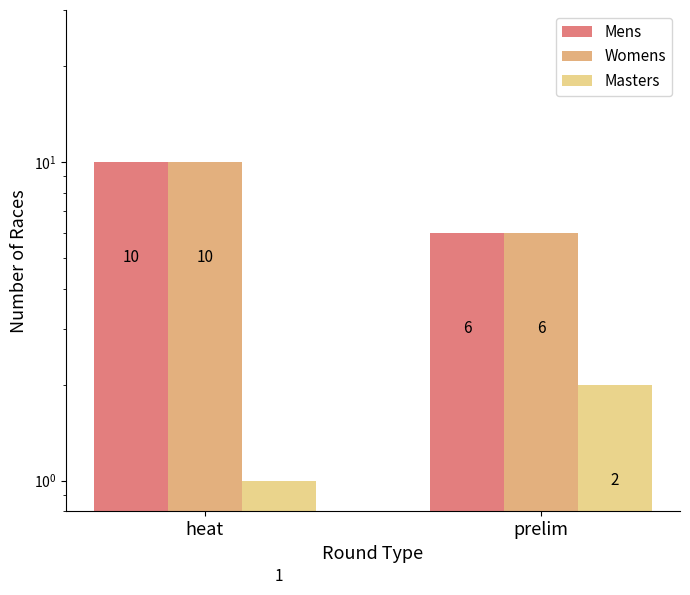

How many groups of bars are there?

2